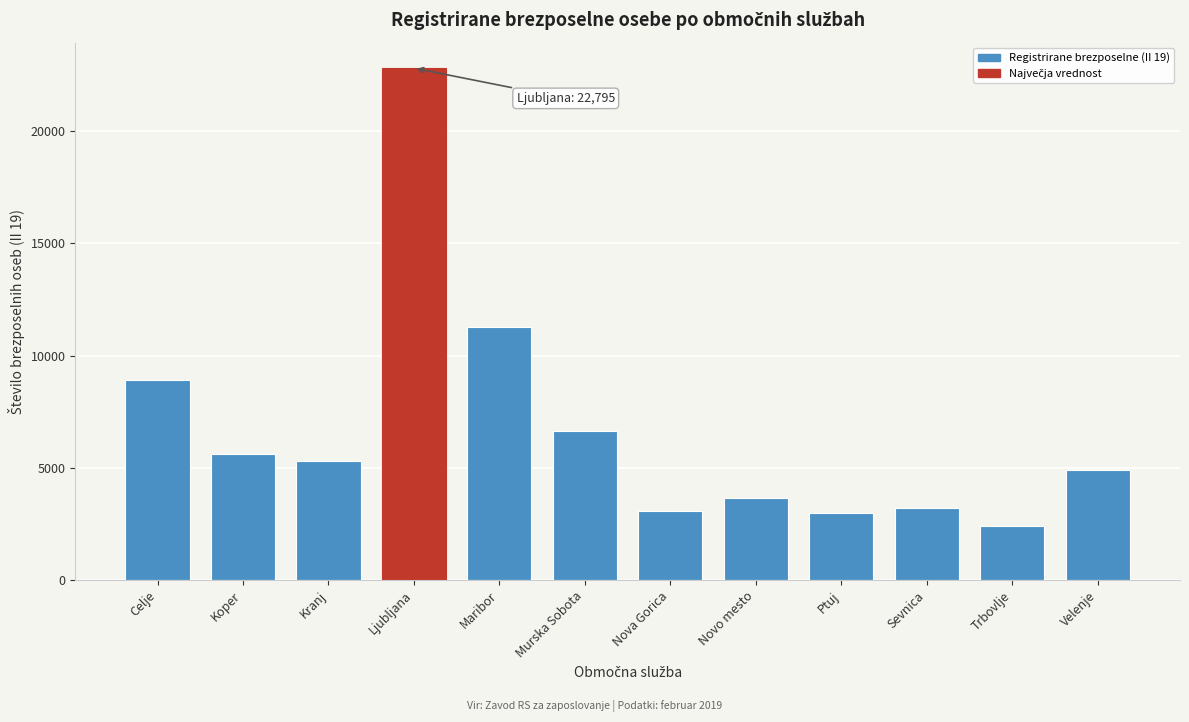

Reading left to right, transcribe all the data shown in this chart.

Celje=8894	Koper=5612	Kranj=5287	Ljubljana=22795	Maribor=11267	Murska Sobota=6626	Nova Gorica=3089	Novo mesto=3668	Ptuj=2971	Sevnica=3217	Trbovlje=2405	Velenje=4924